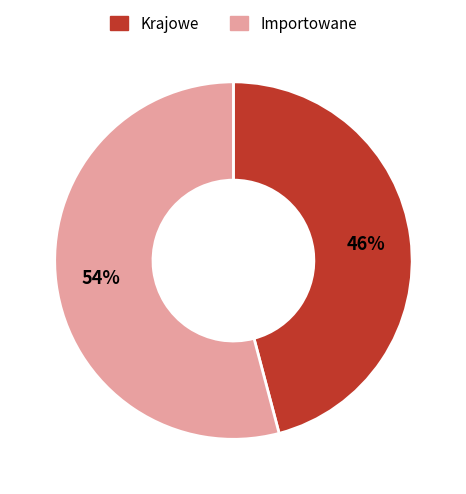

To the nearest percent, what is the average slice percentage?

50%